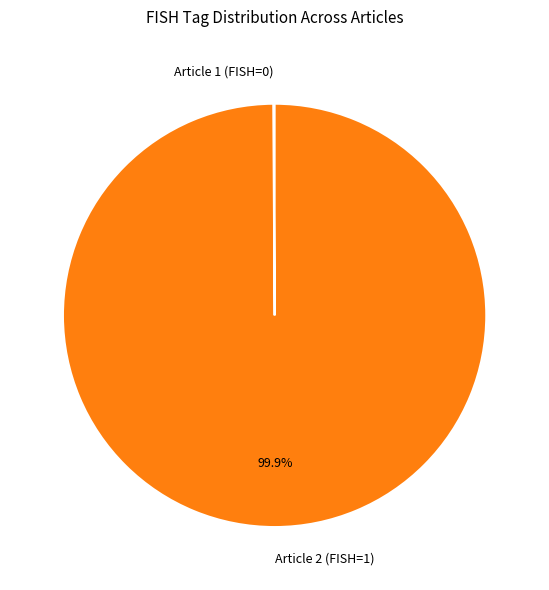

Is there a majority slice in this chart?

Yes